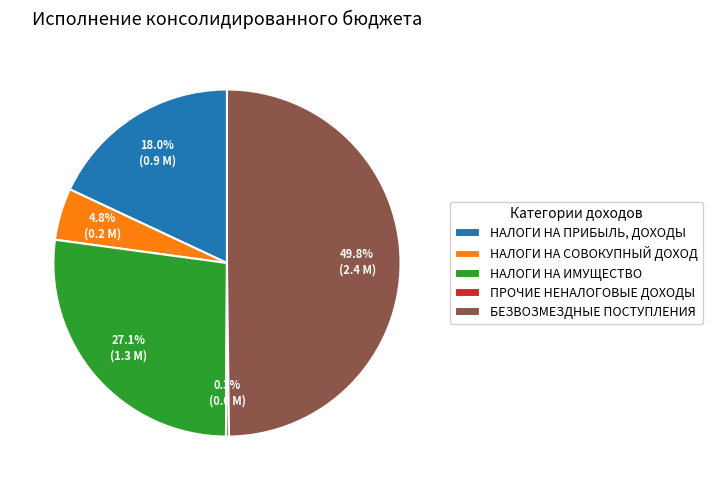

To the nearest percent, what is the difference between the largest and smallest slice percentages?

50%